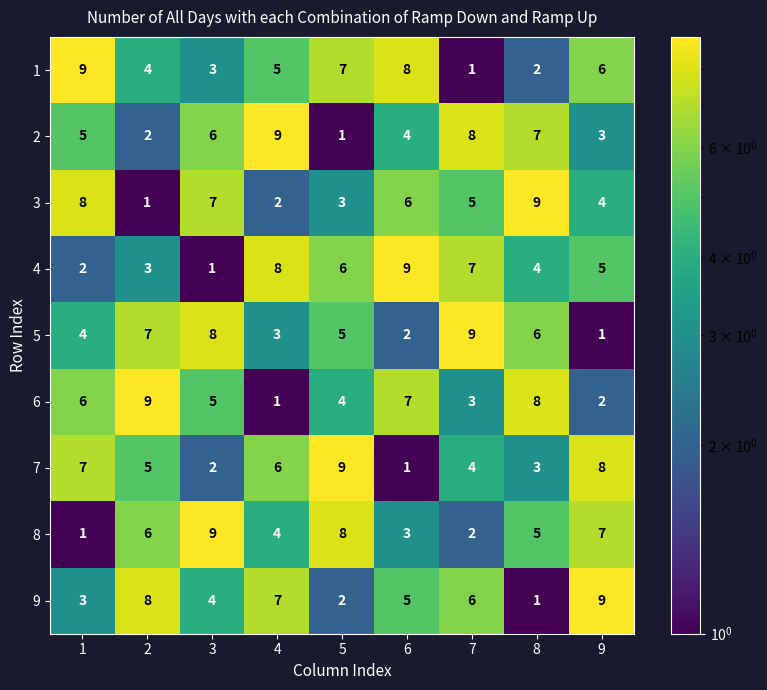

What is the spread (max minus min) of values at 9?

8